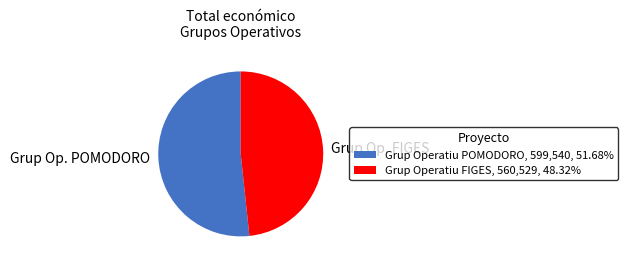

Is Grup Op. FIGES the majority of the pie?

No